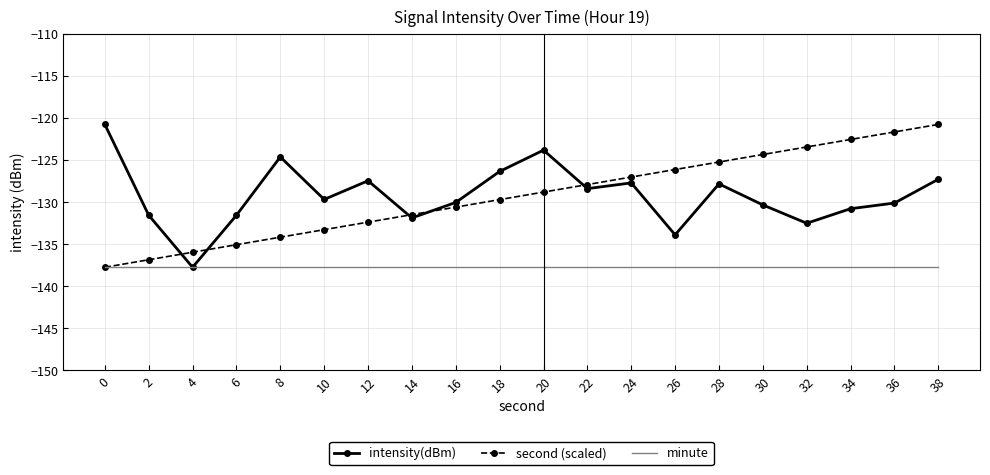

Rank the series at 20 from lowest to highest value.

minute, second (scaled), intensity(dBm)